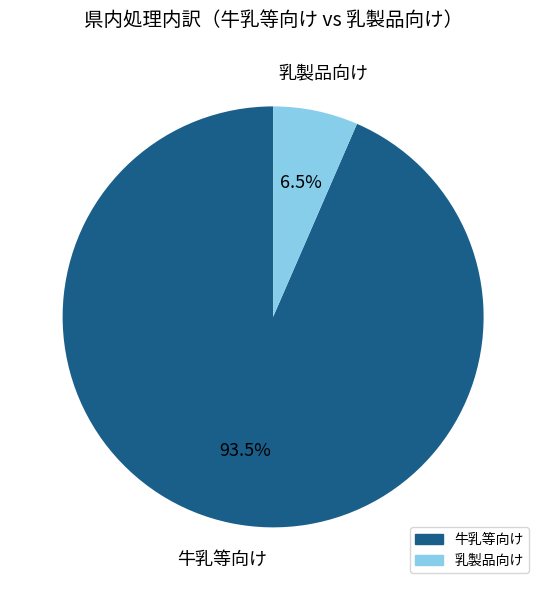

Is there any slice that represents more than half of the pie?

Yes